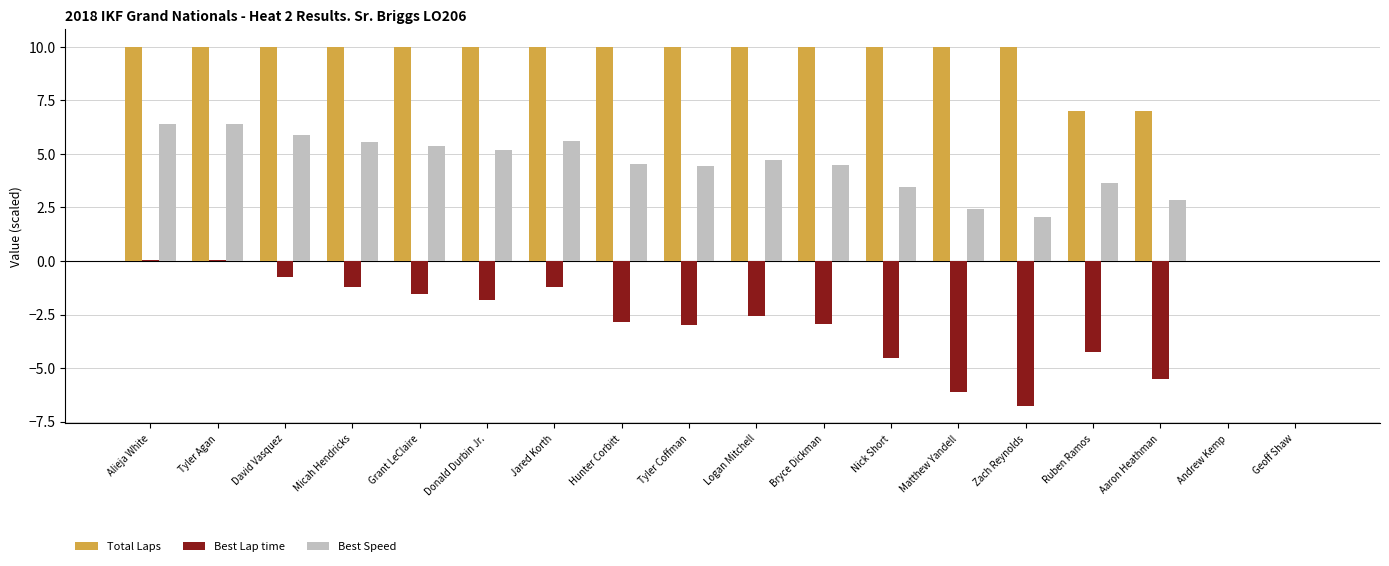

Between Tyler Agan and Andrew Kemp, which series saw the biggest shift?

Total Laps